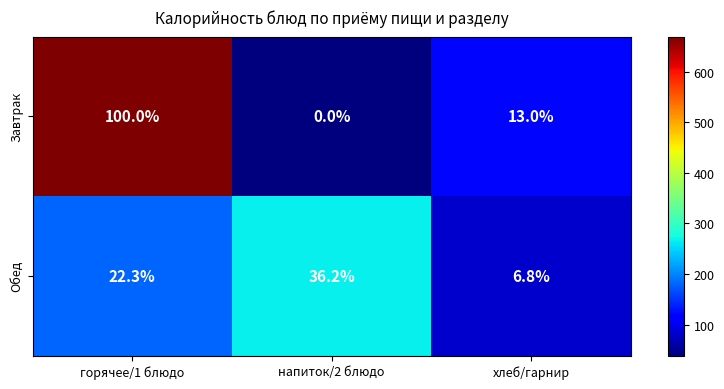

What is the greatest value displayed?

100.0